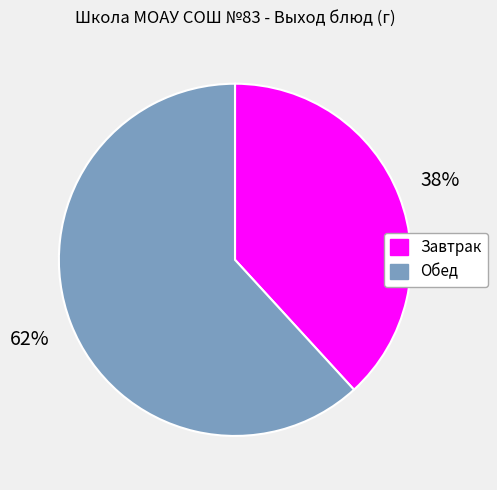

Do Завтрак and Обед together represent more than half of the pie?

Yes